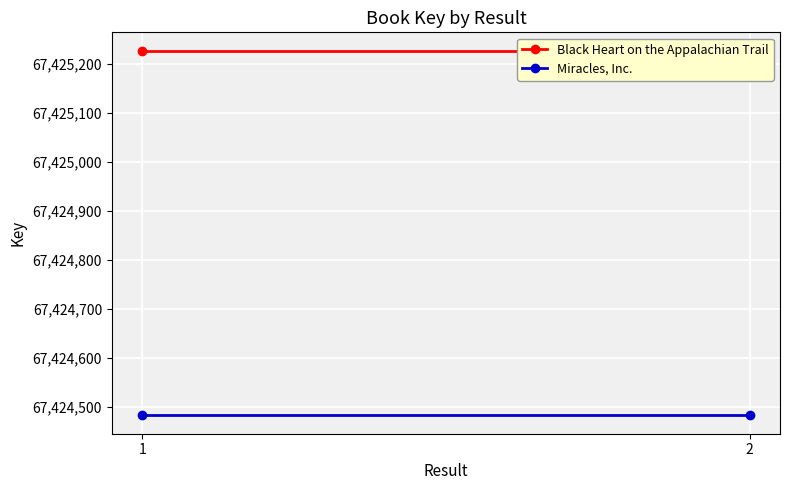

Reading right to left, what are all the values shown in this chart?

Black Heart on the Appalachian Trail: 67425228	67425228
Miracles, Inc.: 67424483	67424483